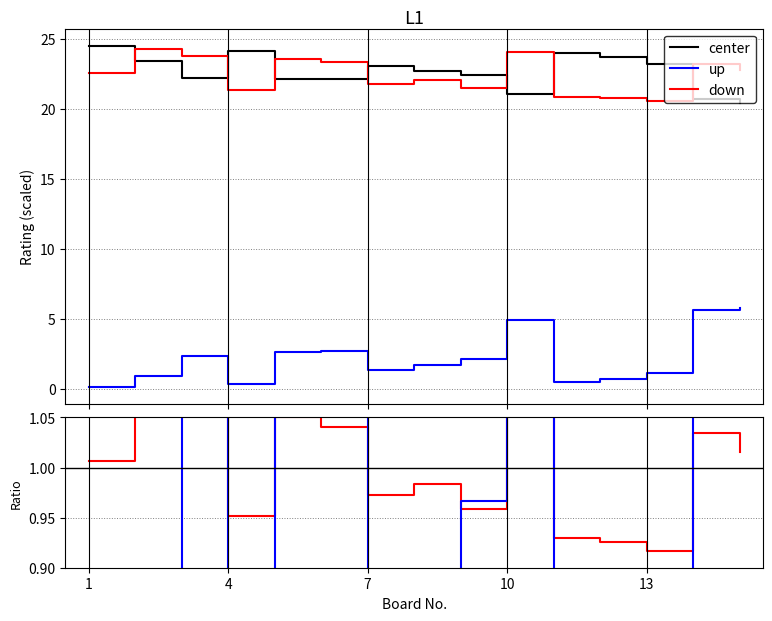

Which series has the largest total across all categories?

center